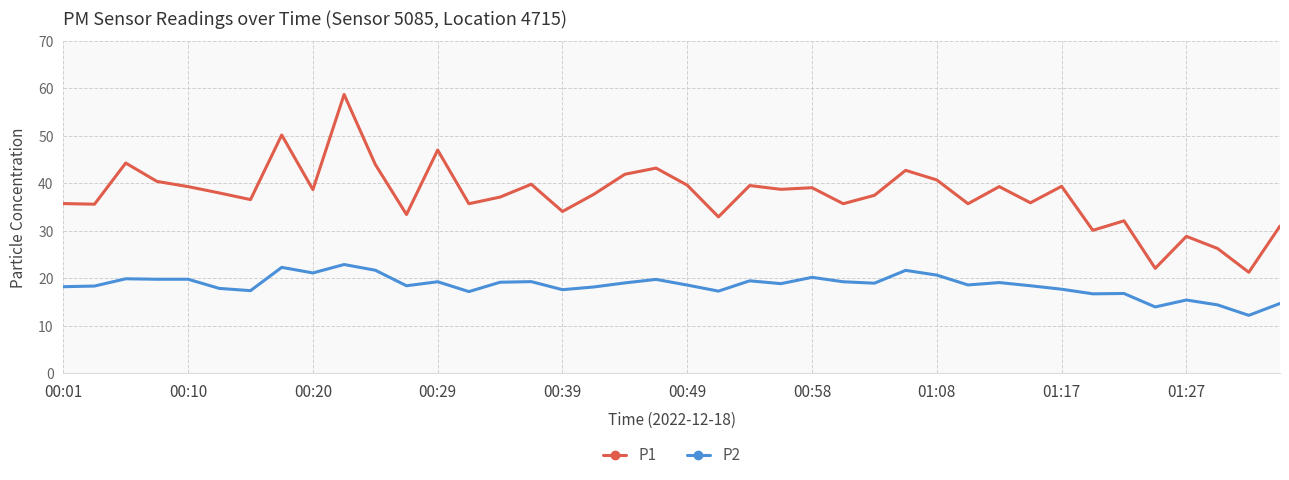

How many distinct data groups are displayed?

2